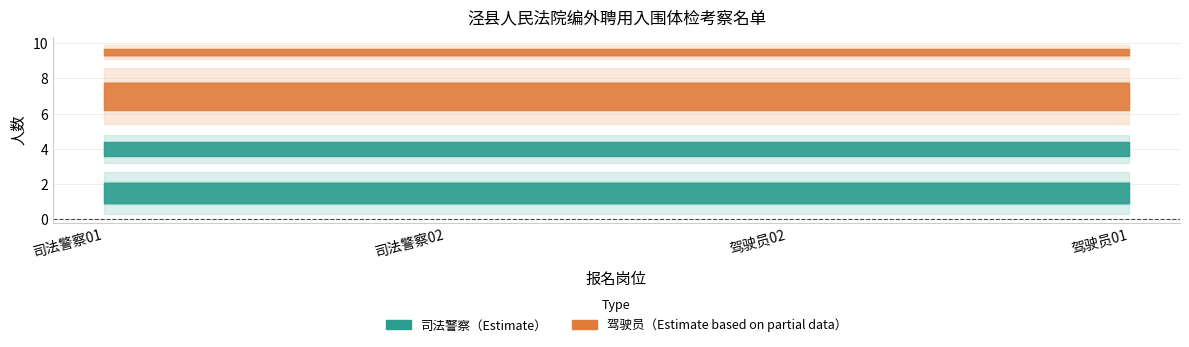

The value of 驾驶员01 at 司法警察02 is 1. True or false?

True